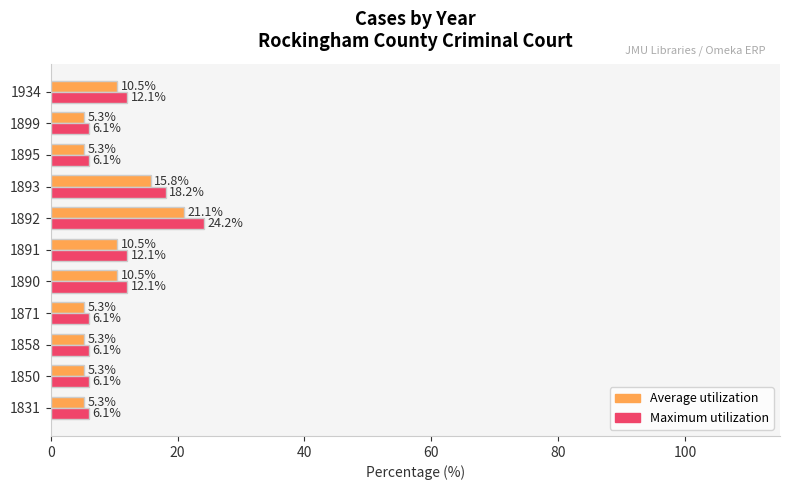

List the series in order of their peak value, lowest first.

Average utilization, Maximum utilization